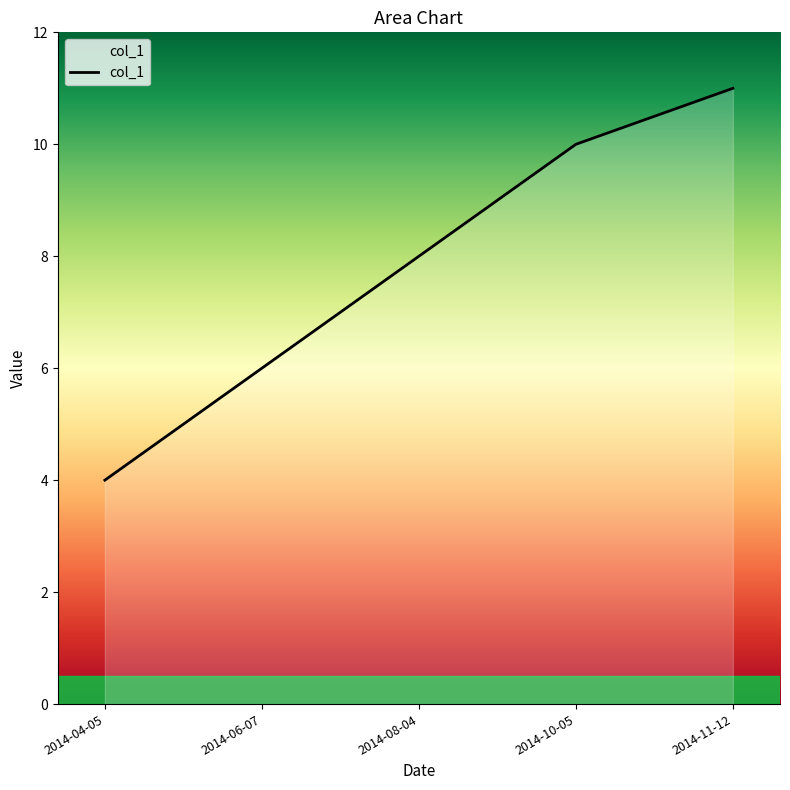

What position from the right is 2014-10-05?

2